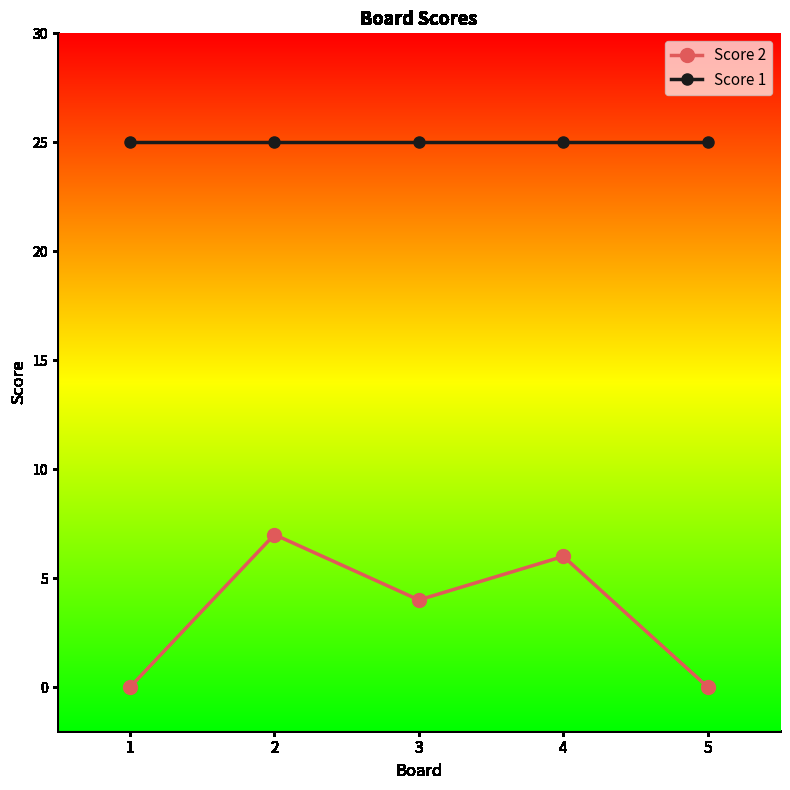

The Score 1 series shows 40 at 3. True or false?

False